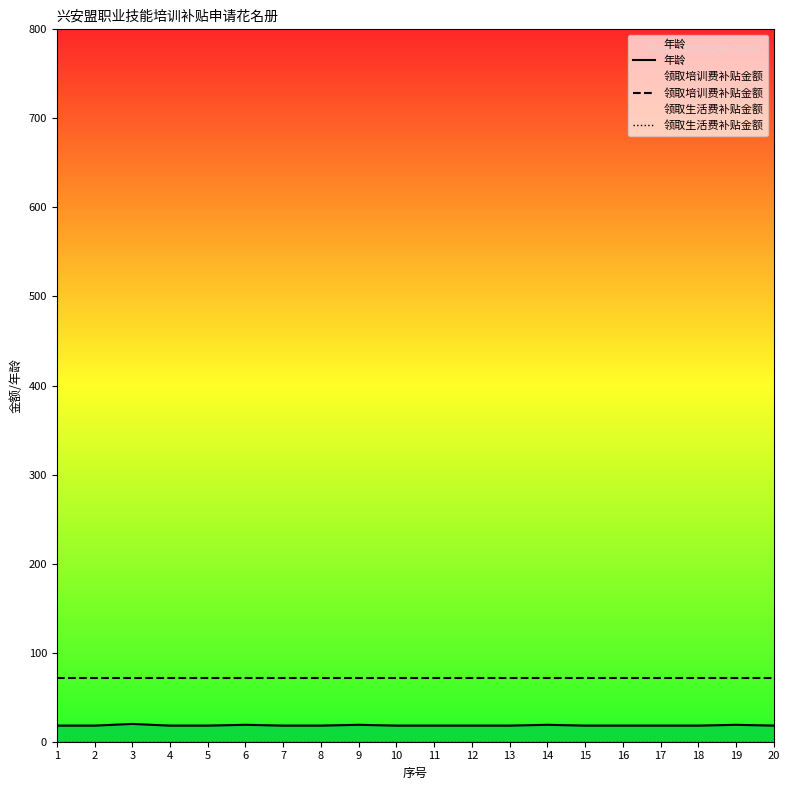

Count the number of categories in the chart.

20